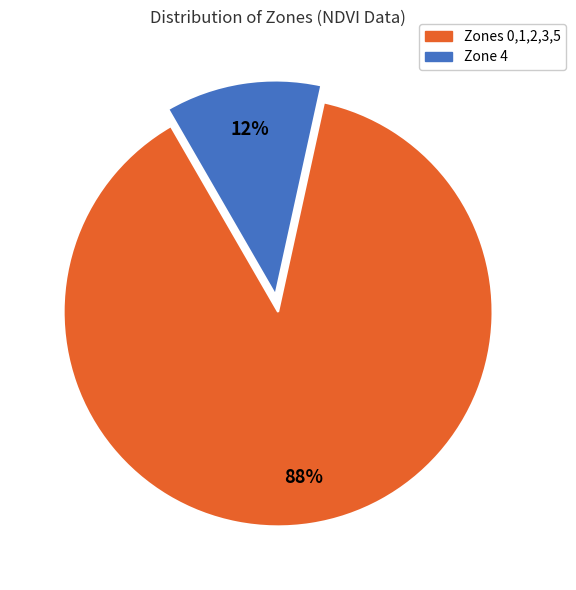

Do Zone 4 and Zones 0,1,2,3,5 together represent more than half of the pie?

Yes